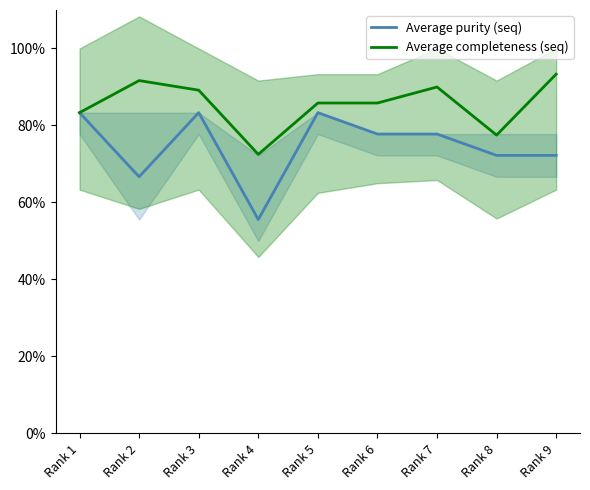

How many lines are shown in the chart?

2